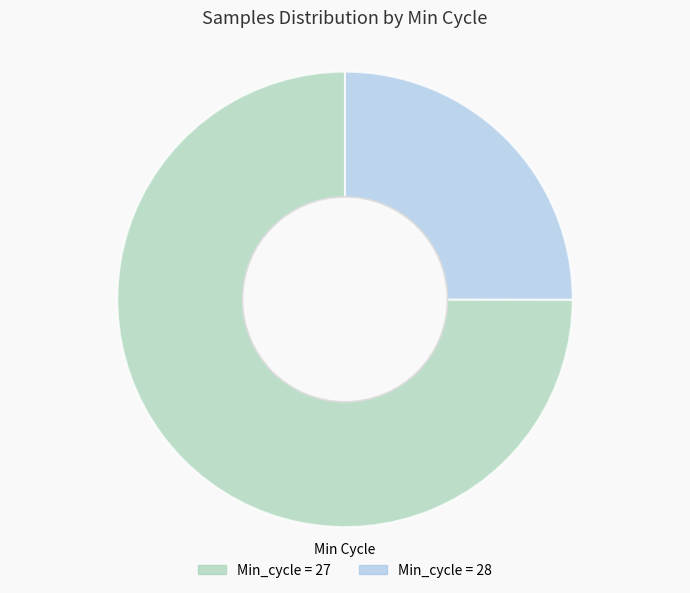

Does any single category account for the majority?

Yes